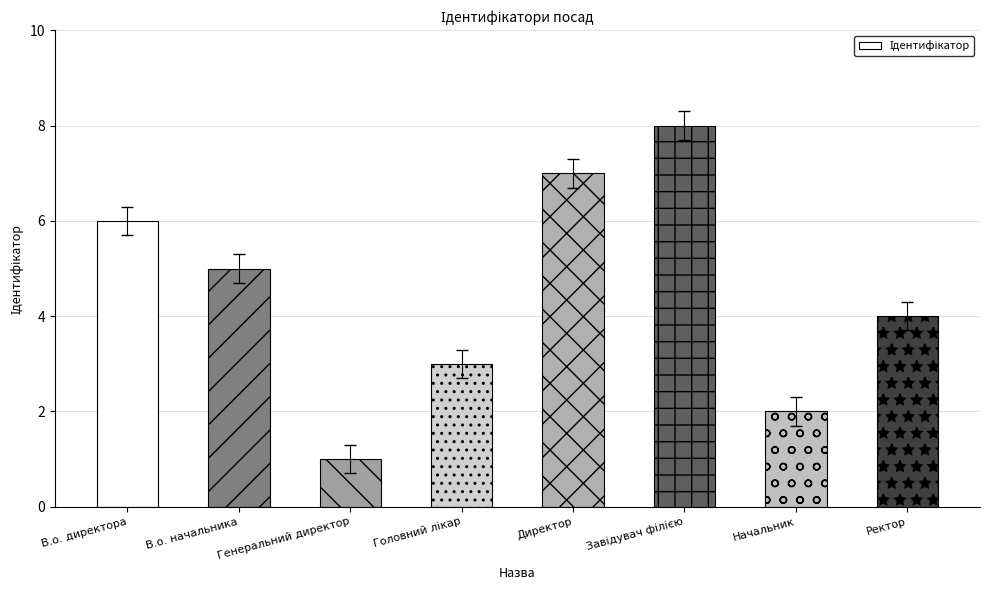

True or false: the data shows 5 at Ректор.

False